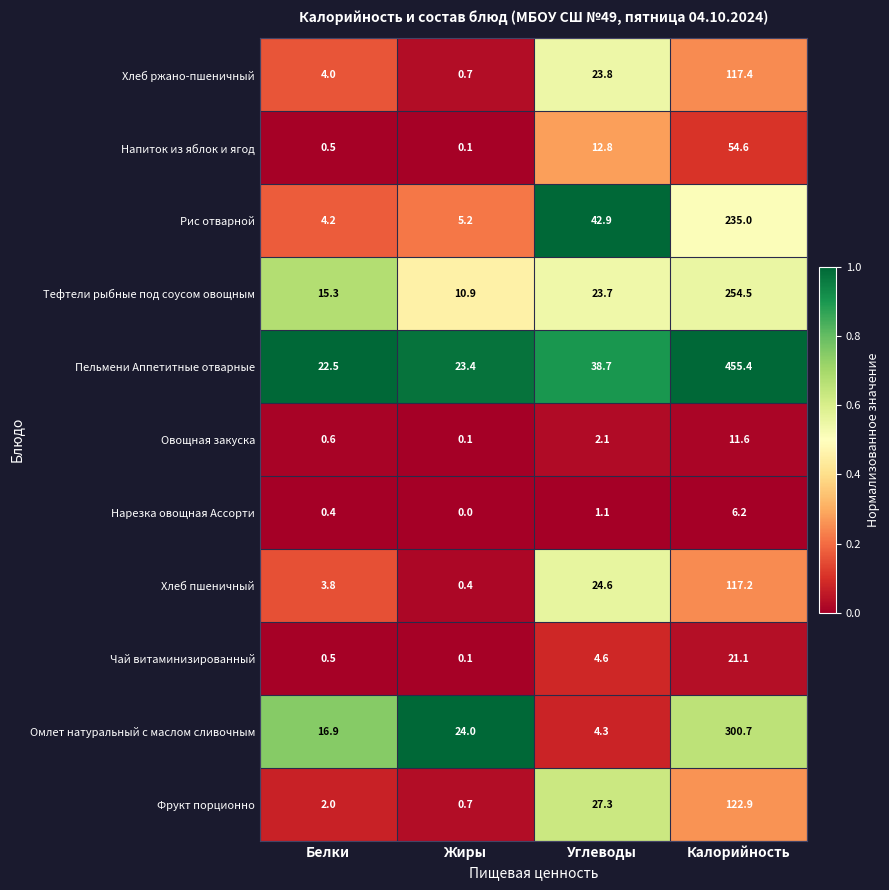

At which label is Чай витаминизированный closest to 10?

Углеводы